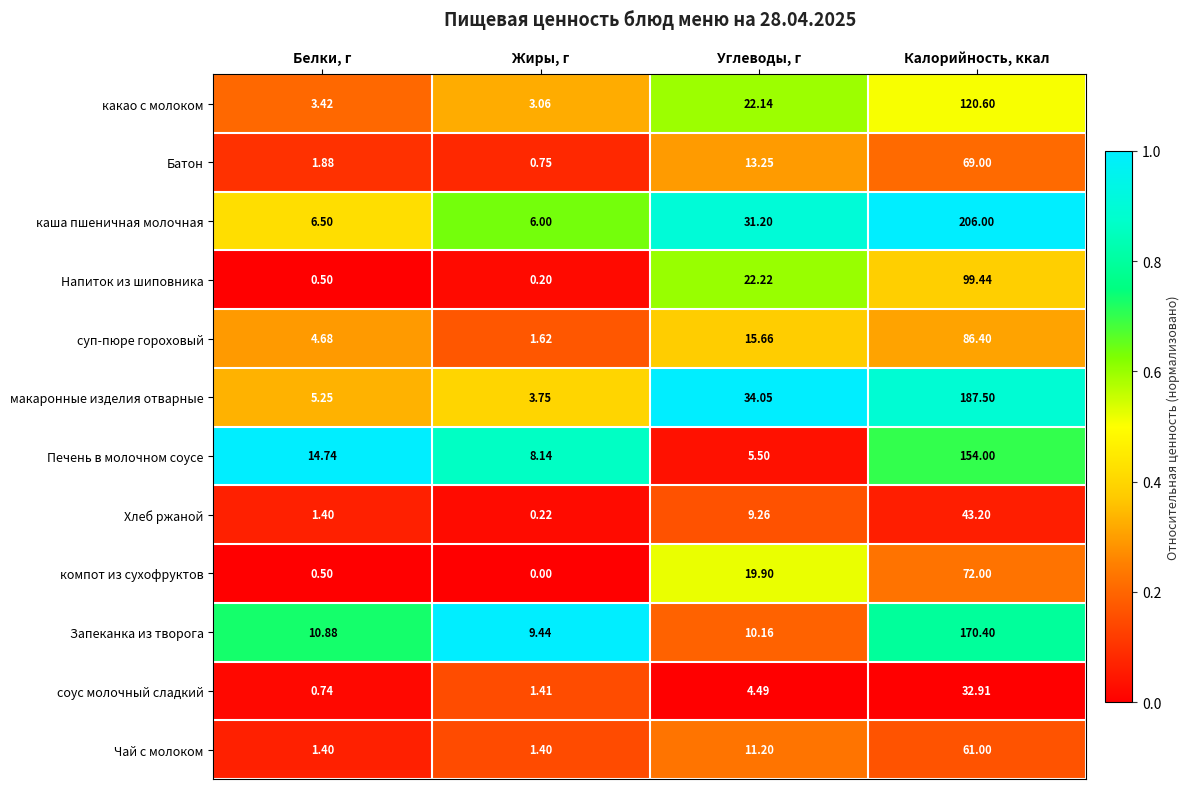

What is the spread (max minus min) of values at Жиры, г?

9.4